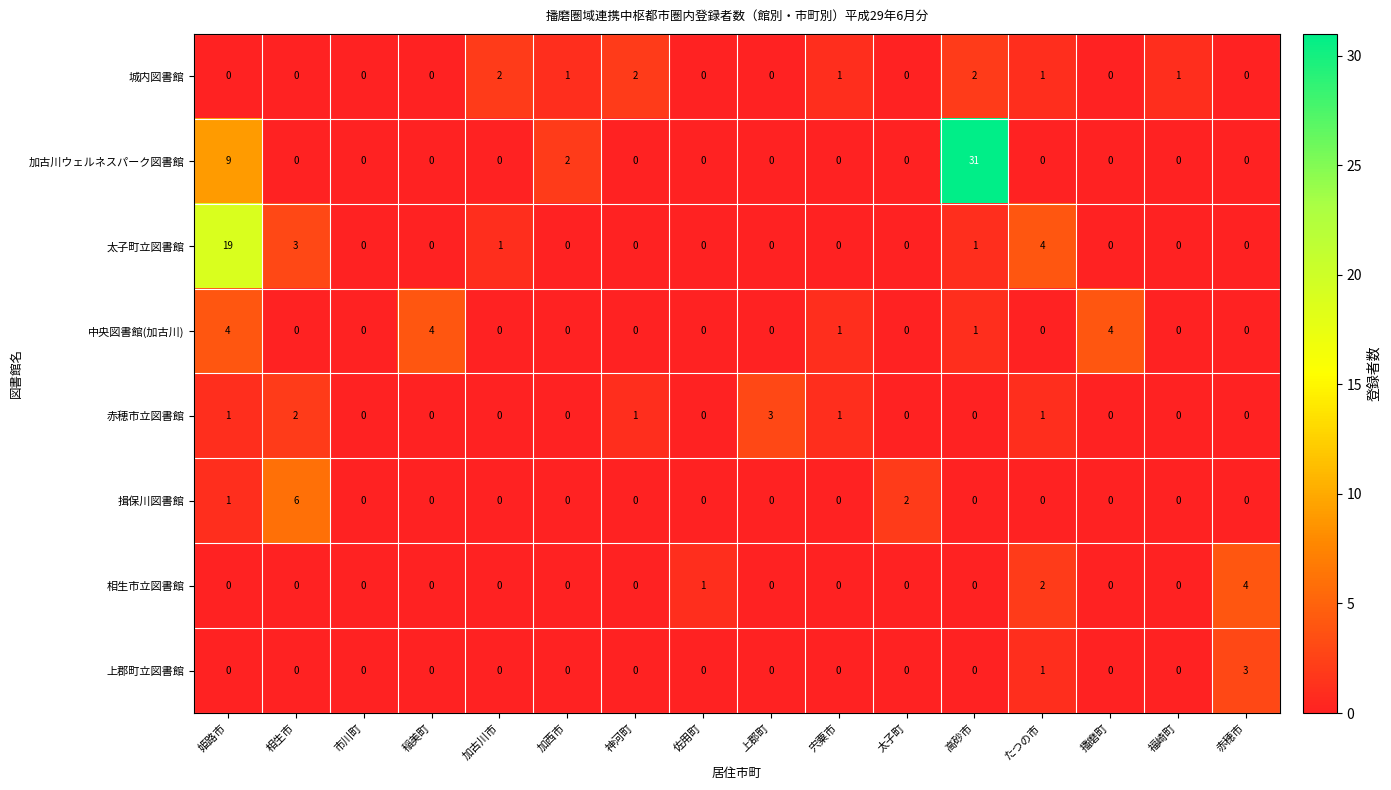

What is the total value across all series at 加西市?

3